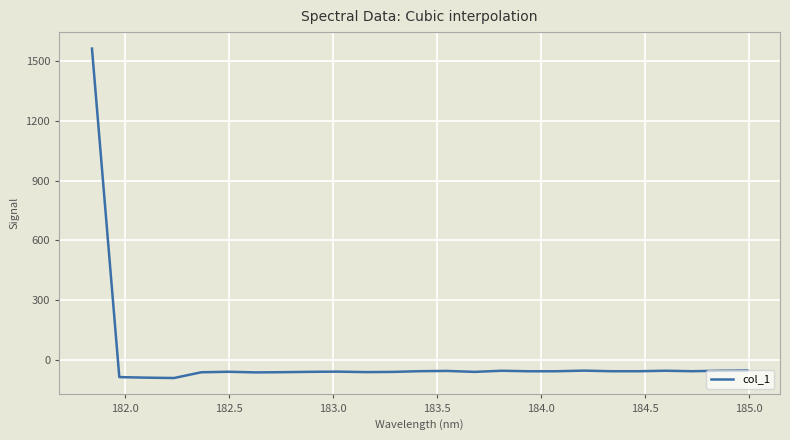

What is the minimum value shown in the chart?

-90.8